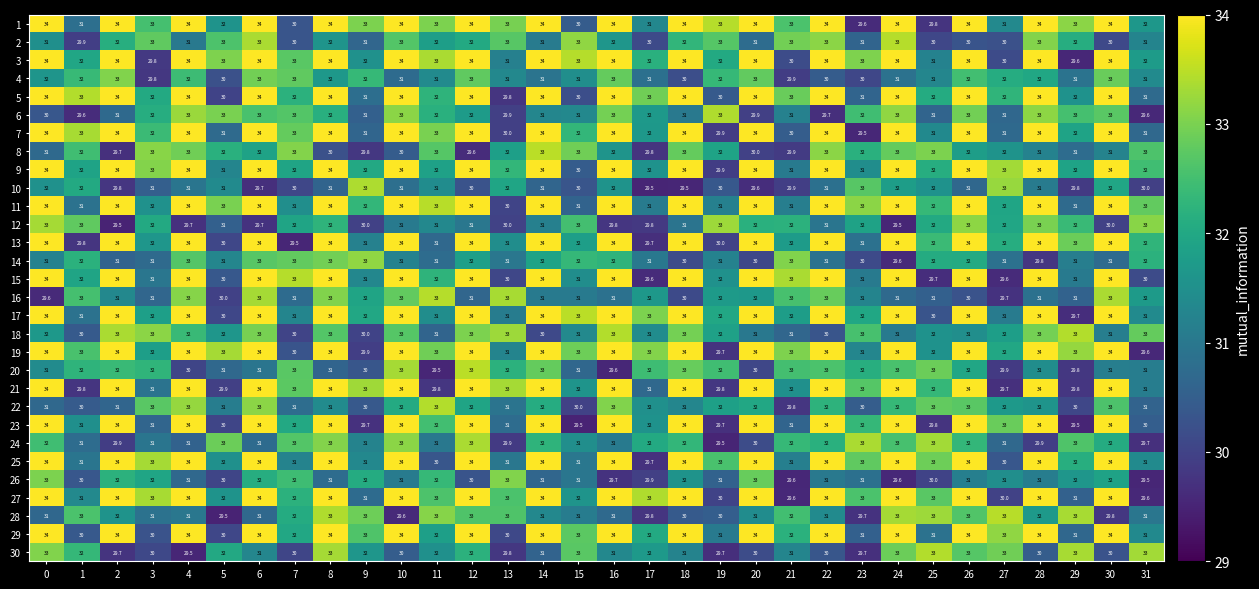

What is the smallest value displayed?

29.5